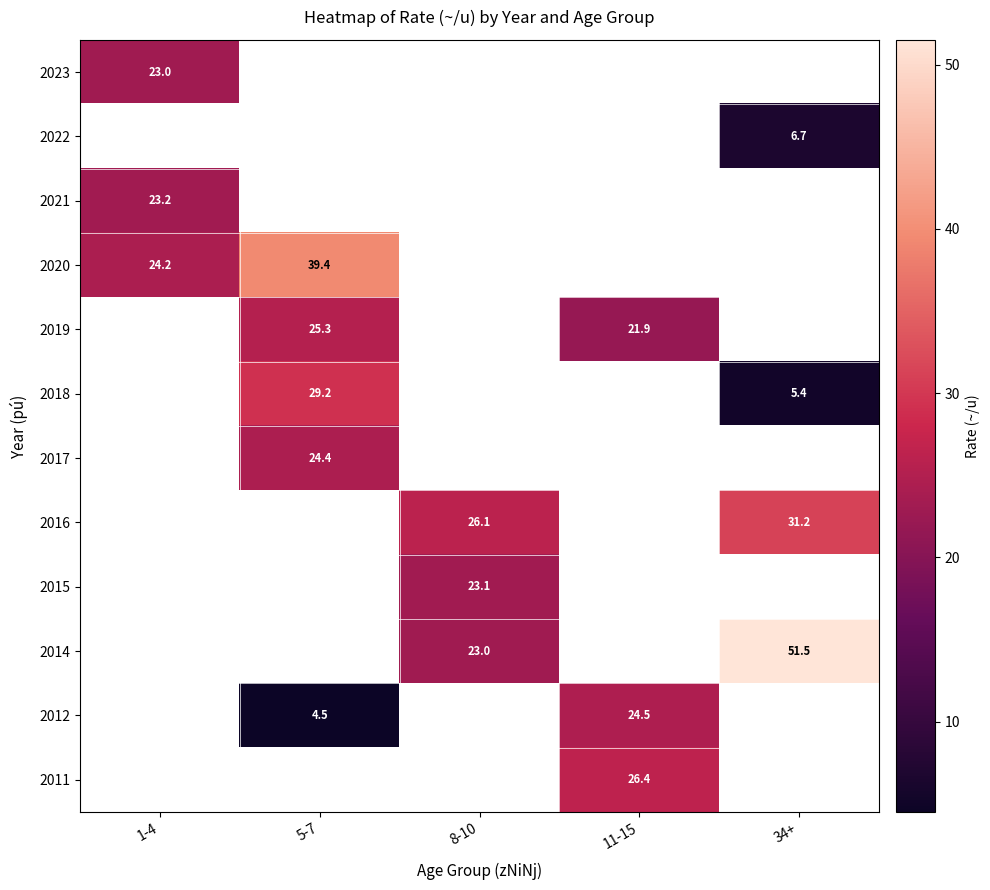

The value of 2014 at 34+ is 91.8. True or false?

False